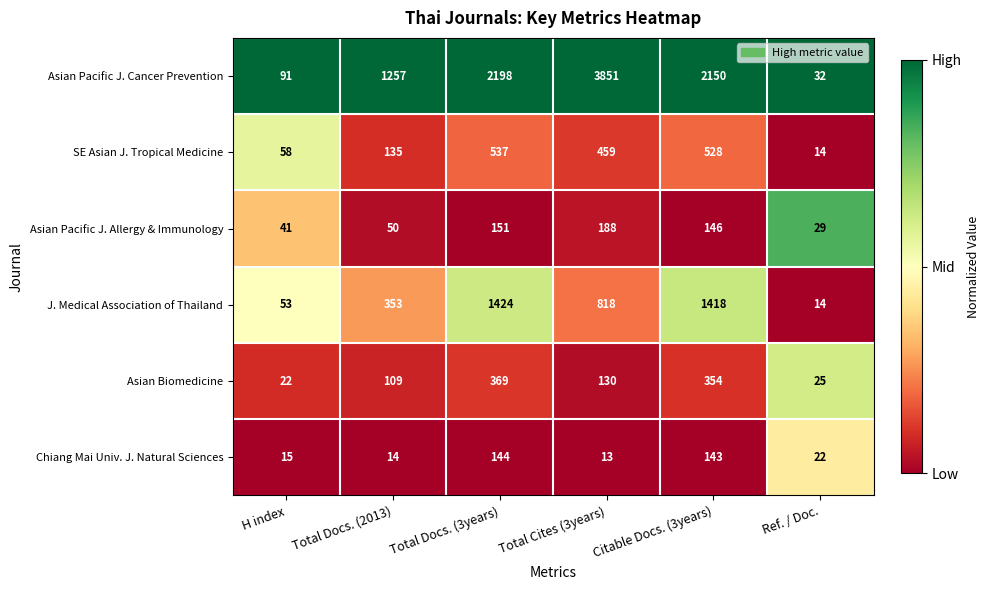

Is it true that Chiang Mai Univ. J. Natural Sciences equals 3 at Total Docs. (2013)?

False